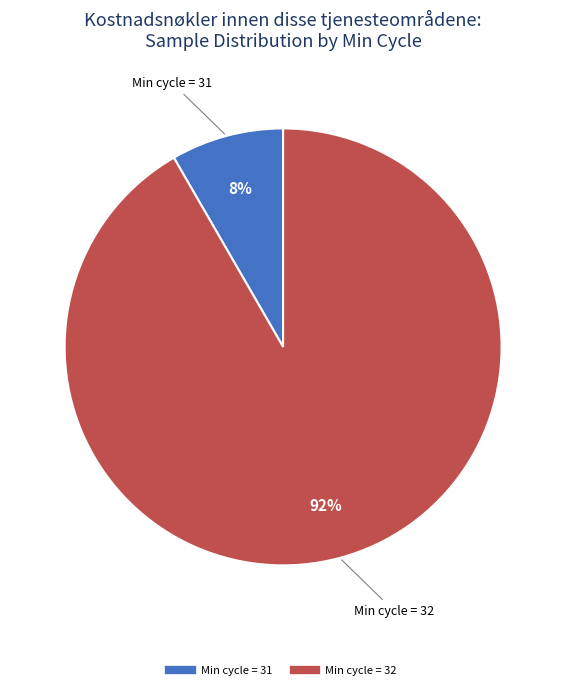

How many segments does this pie chart have?

2